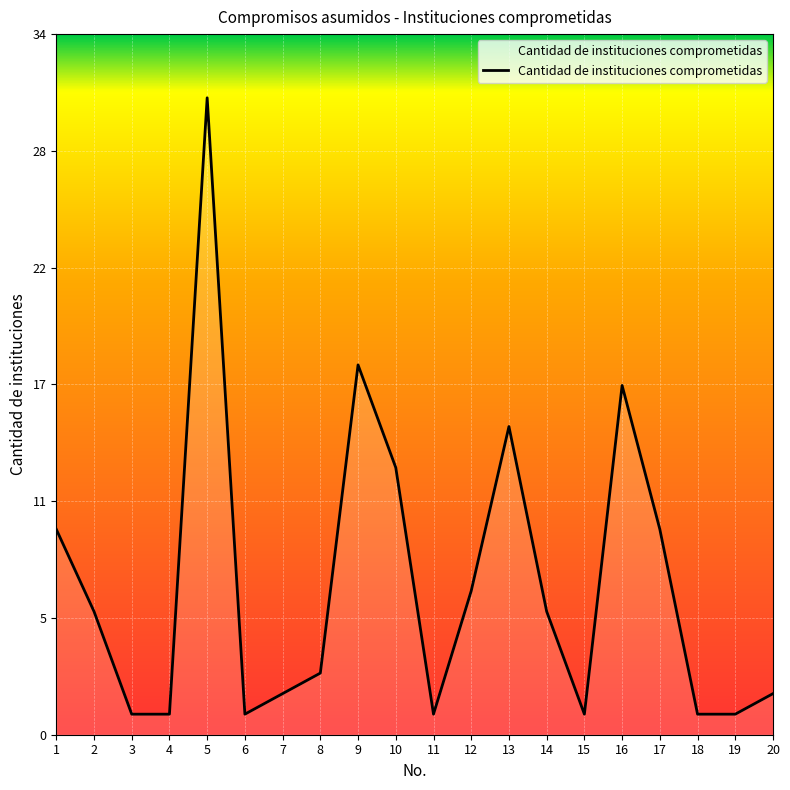

Where is the first local minimum?

6